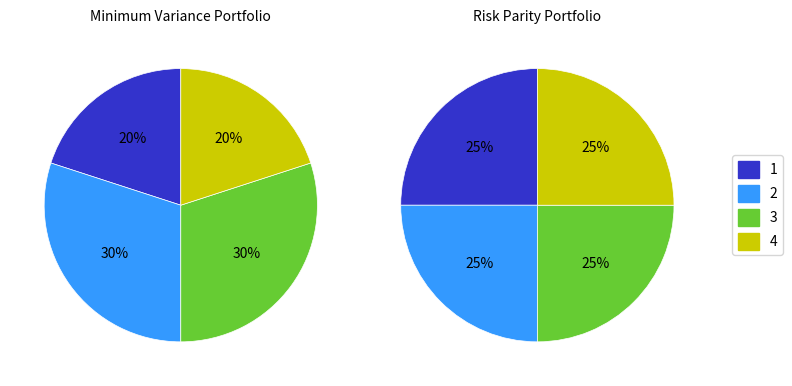

How many slices are in this pie chart?

4